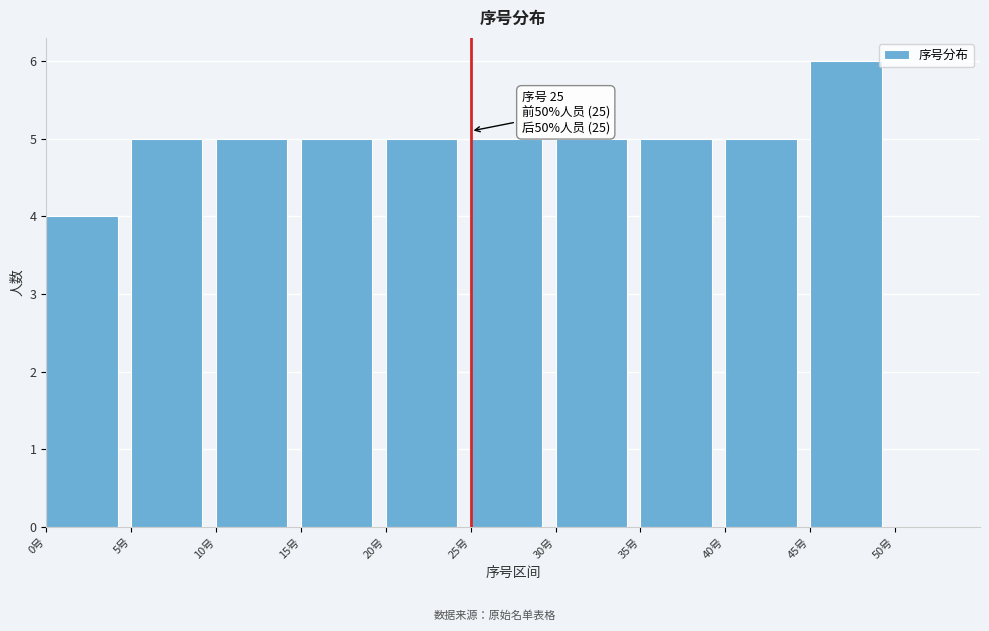

Which range on the x-axis has the tallest bar?

45 to 50